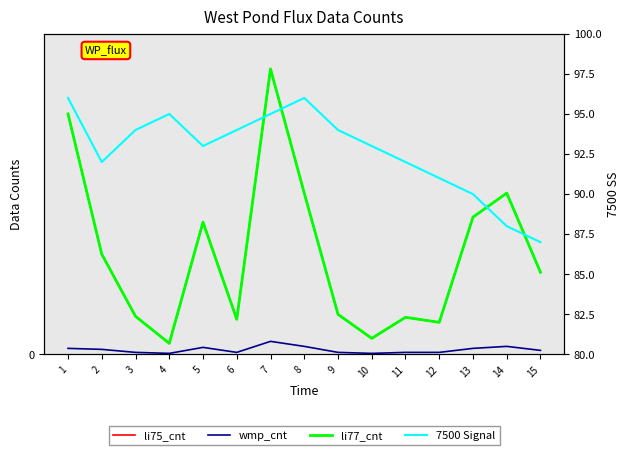

Is it true that wmp_cnt equals 9 at 2?

False